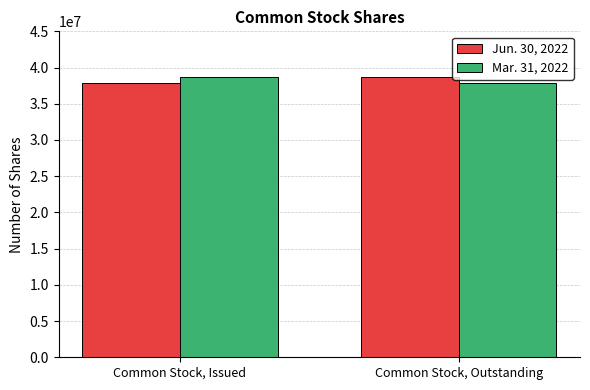

The Mar. 31, 2022 series shows 38710929 at Common Stock, Issued. True or false?

True